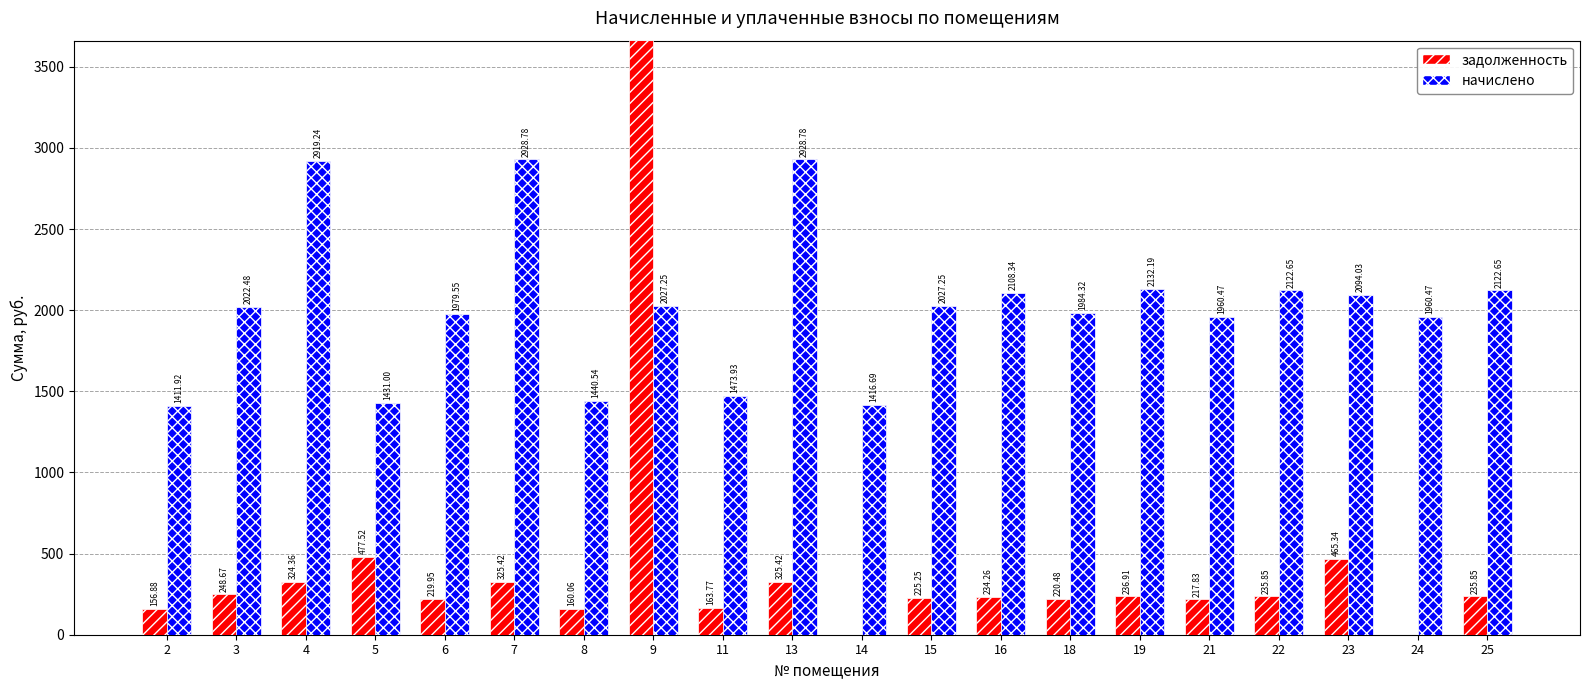

List the series in order of their overall mean, highest first.

начислено, задолженность